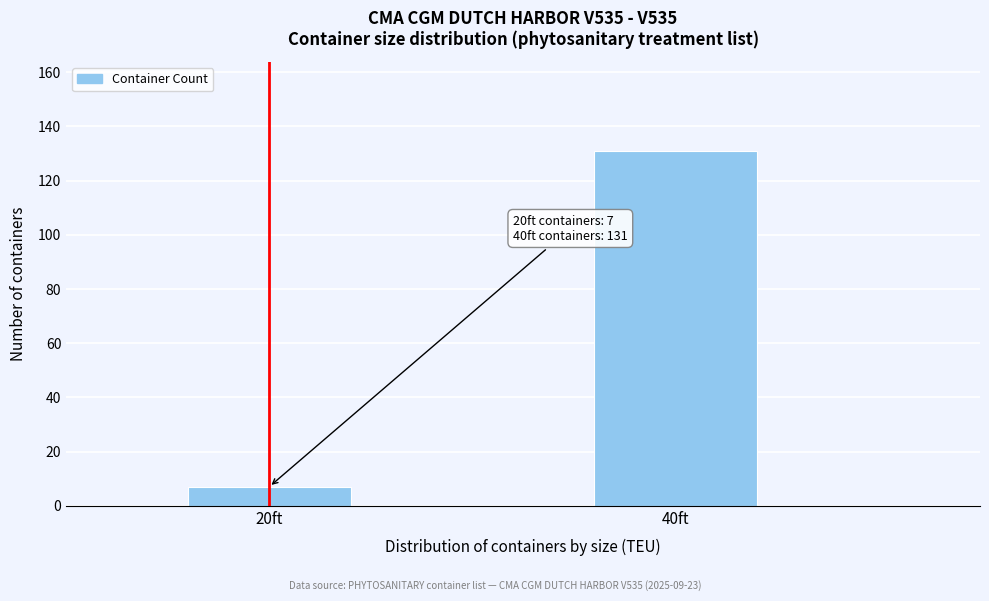

Reading right to left, transcribe all the data shown in this chart.

40ft=131	20ft=7